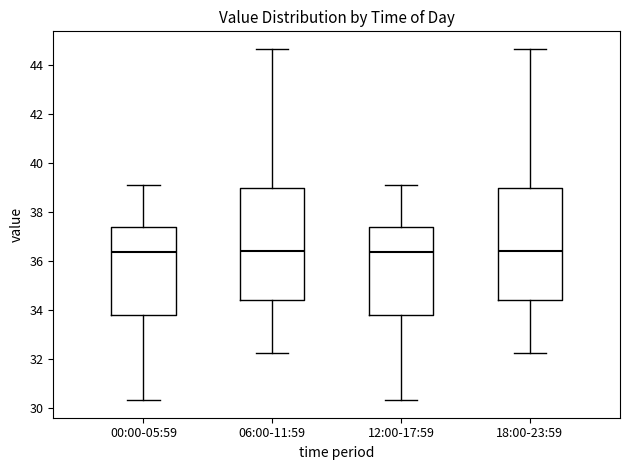

Reading left to right, transcribe this box plot: for each box, give where its median line is, the range the box spans, and where its two whiskers end, as read against the y-axis. The values are not printed on the chart, so give them approximately, as read against the axis.

00:00-05:59: median 36.4, box 33.8 to 37.4, whiskers 30.4 to 39.2
06:00-11:59: median 36.4, box 34.4 to 39.0, whiskers 32.2 to 44.6
12:00-17:59: median 36.4, box 33.8 to 37.4, whiskers 30.4 to 39.2
18:00-23:59: median 36.4, box 34.4 to 39.0, whiskers 32.2 to 44.6